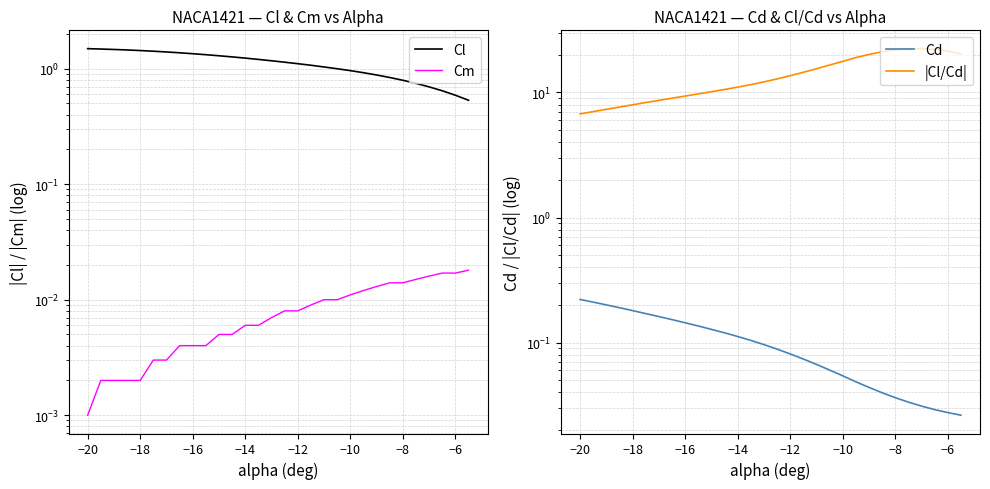

Is it true that Cd equals 0.2 at −18?

False